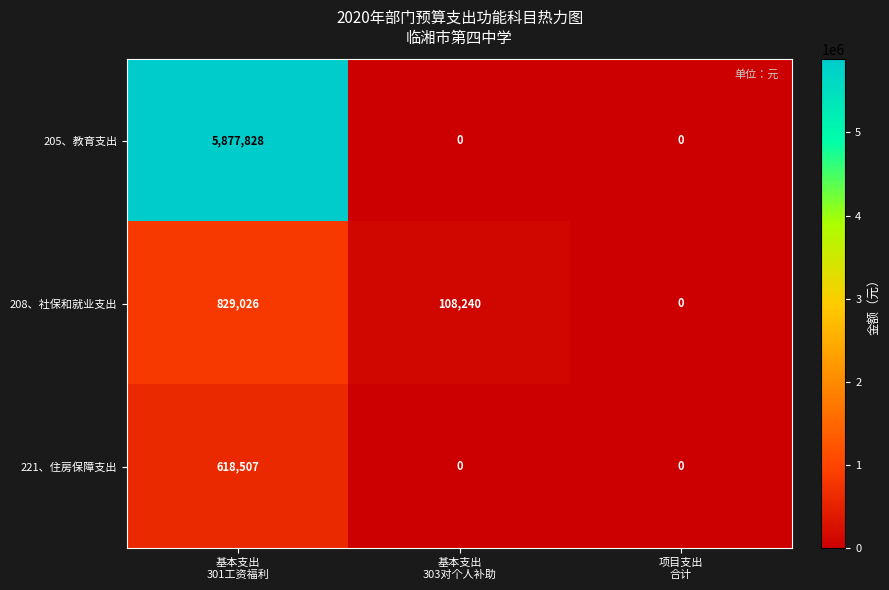

List the series in order of their peak value, highest first.

205、教育支出, 208、社保和就业支出, 221、住房保障支出